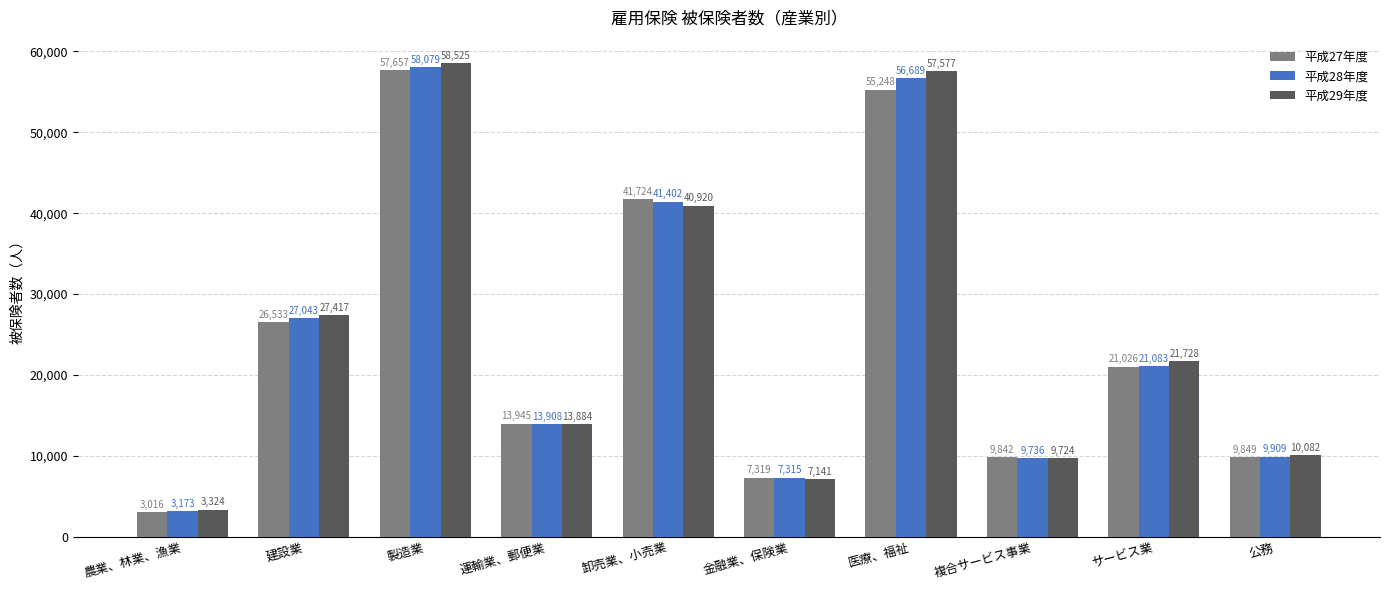

How many distinct data groups are displayed?

3